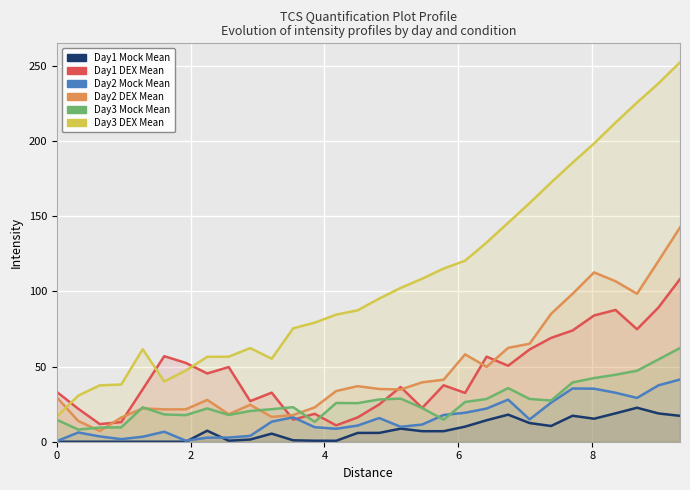

True or false: Day2 Mock Mean and Day2 DEX Mean cross at least once.

False